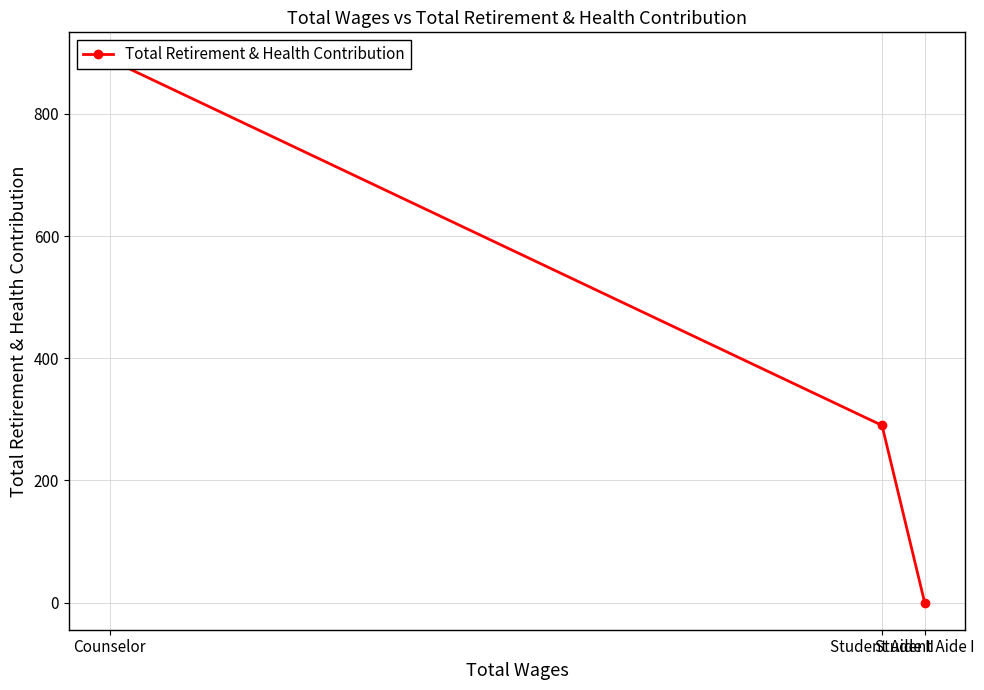

The value at Student Aide II is 290. True or false?

True